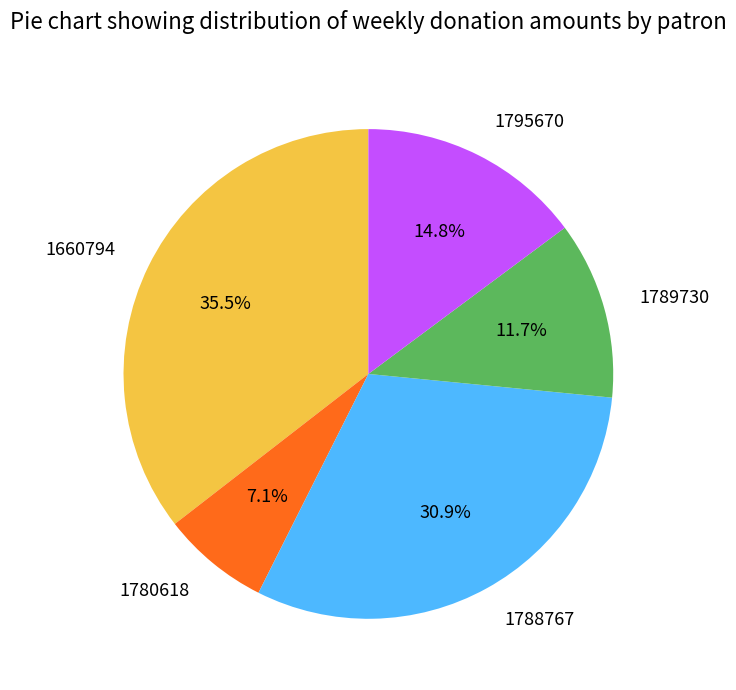

Rank the categories by value from highest to lowest.

1660794, 1788767, 1795670, 1789730, 1780618